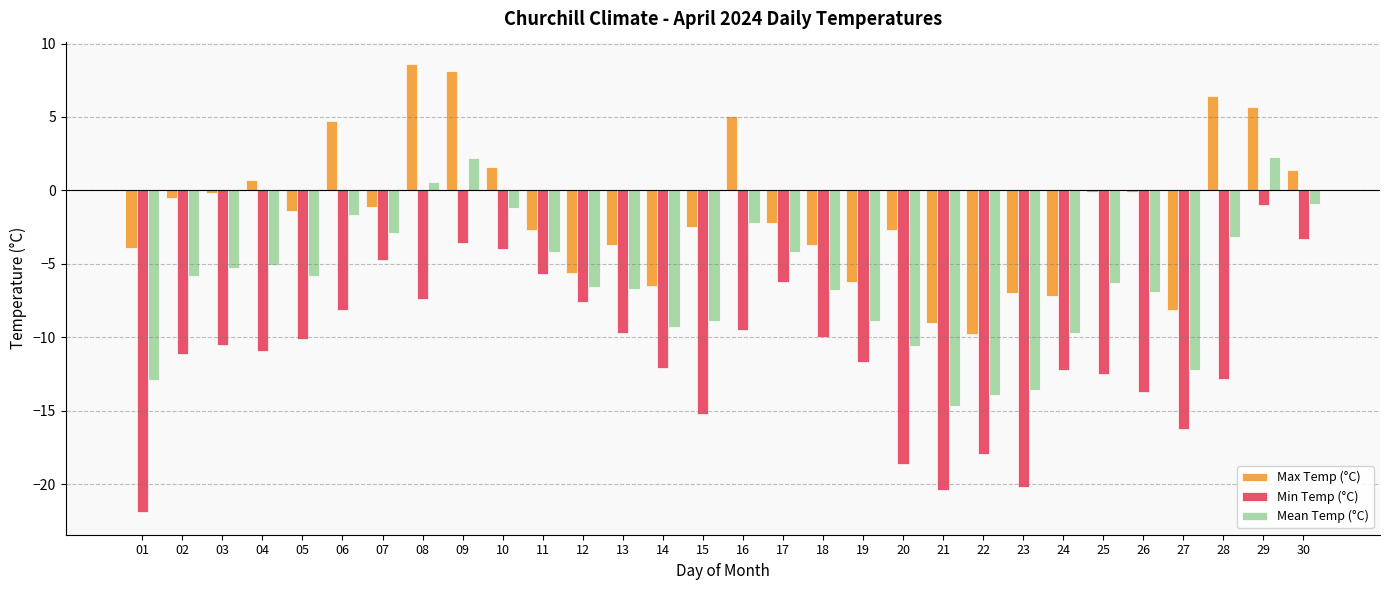

What is the sum of the Max Temp (°C) values at 11 and 17?

-4.9